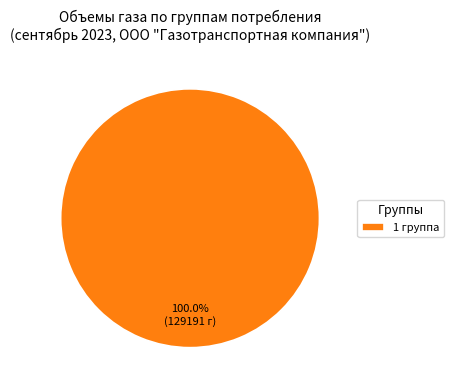

Rank the categories by value from highest to lowest.

1 группа